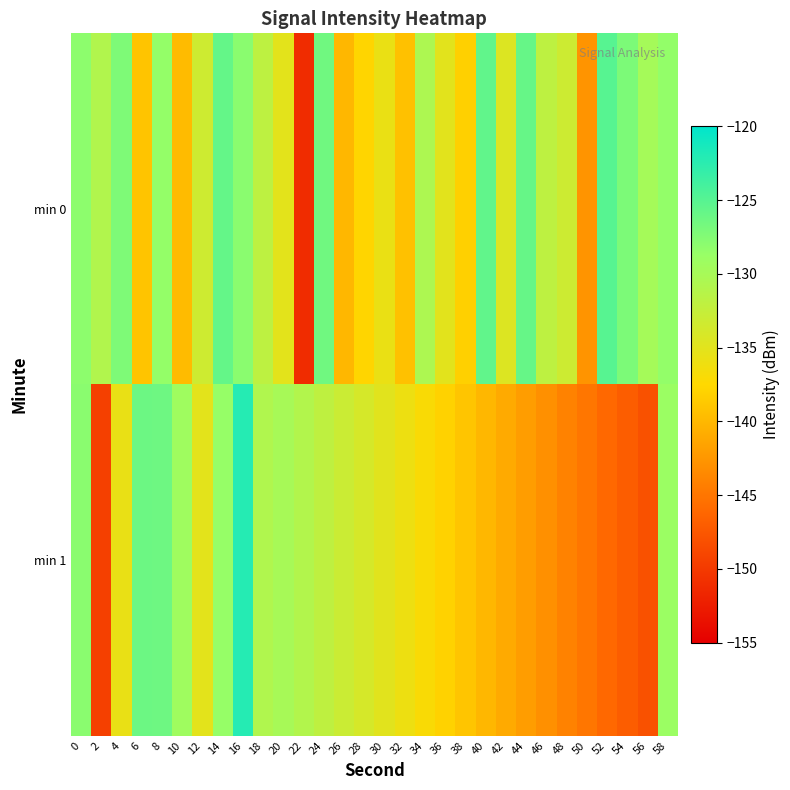

Which has a higher value, 26 or 36?

36